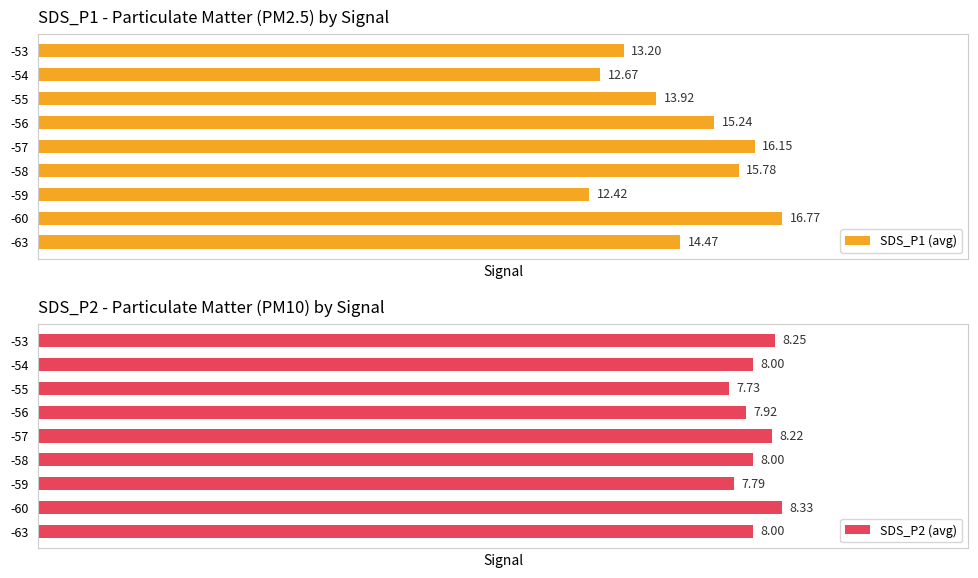

Rank the categories by SDS_P1 (avg) value from lowest to highest.

-59, -54, -53, -55, -63, -56, -58, -57, -60